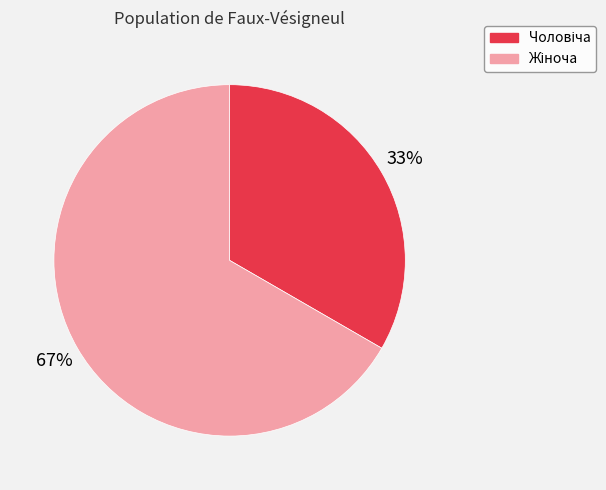

Does any single category account for the majority?

Yes